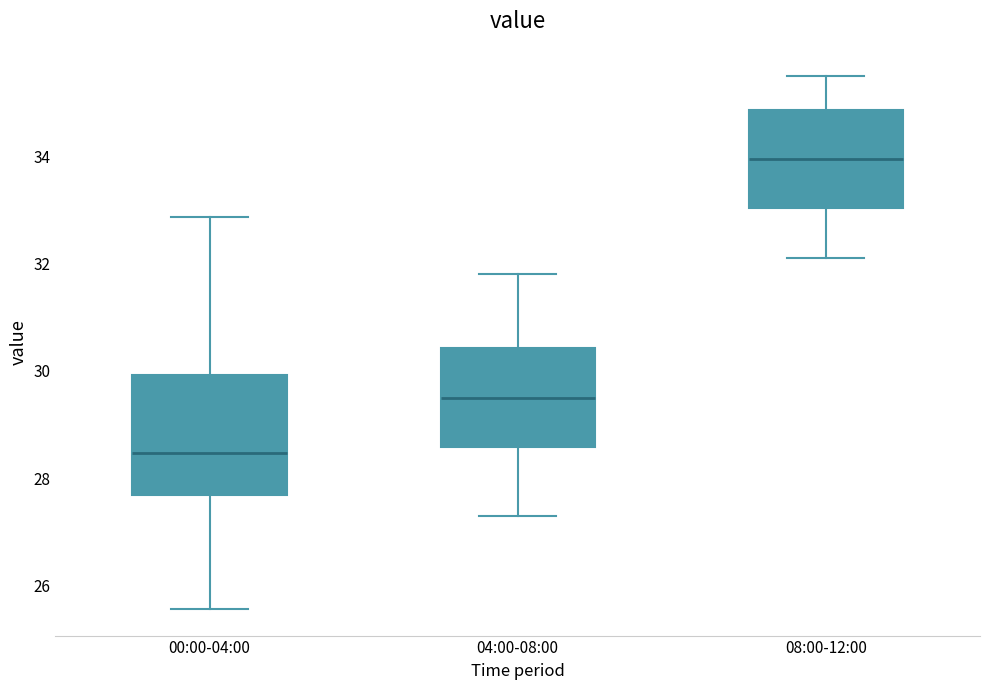

Where does the median line of the box for 00:00-04:00 sit on the y-axis? The values are not printed on the chart, so give them approximately, as read against the axis.

28.4